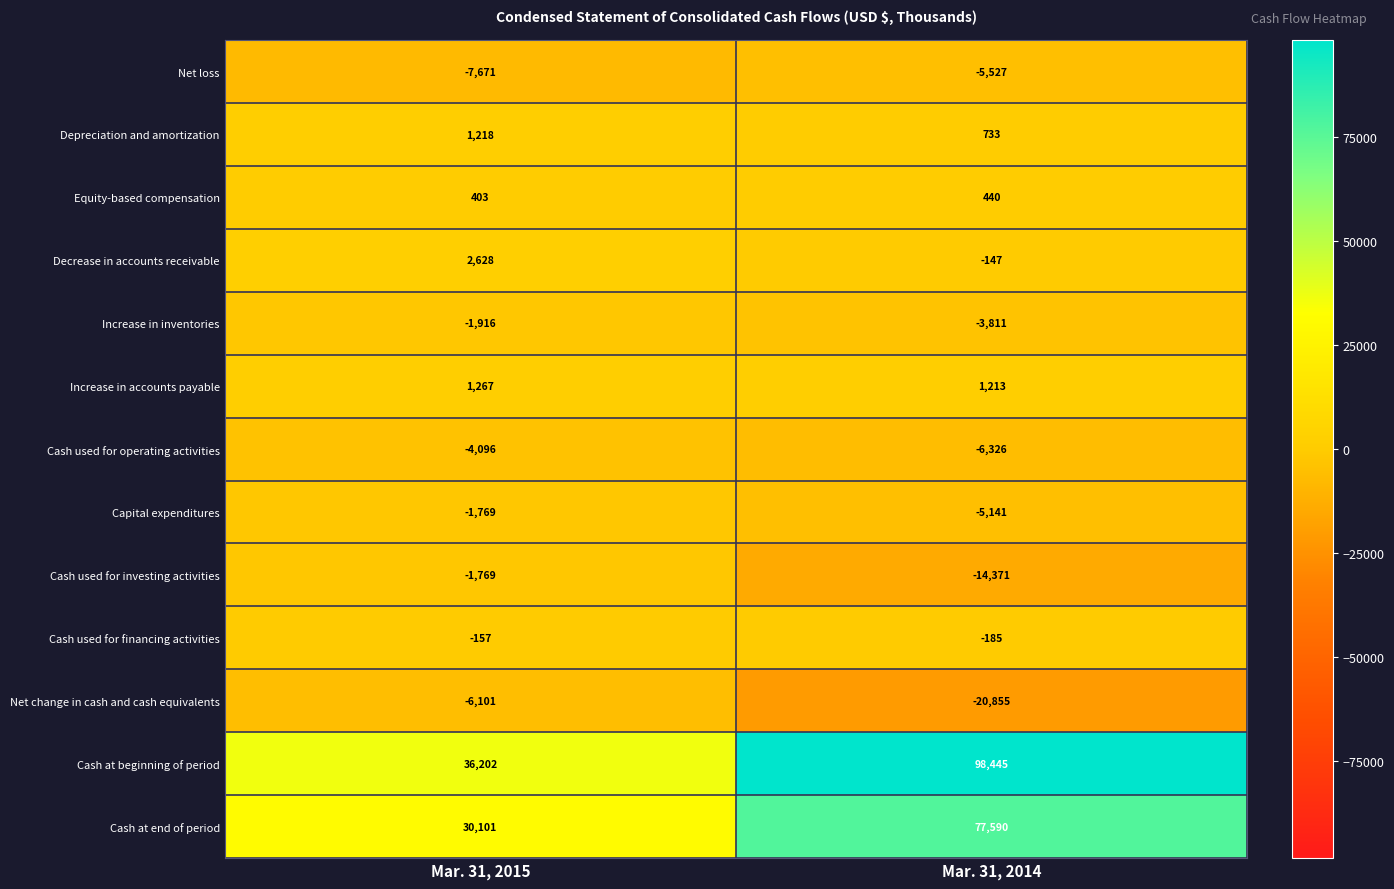

Rank the categories by Cash used for financing activities value from highest to lowest.

Mar. 31, 2015, Mar. 31, 2014